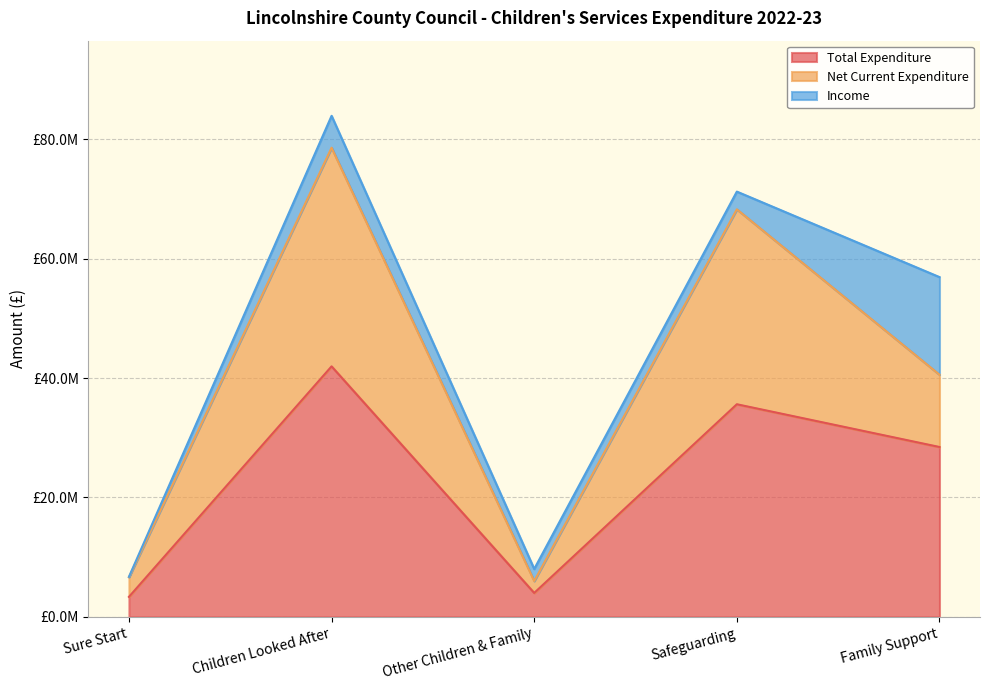

What are all the series names shown in the legend?

Total Expenditure, Net Current Expenditure, Income